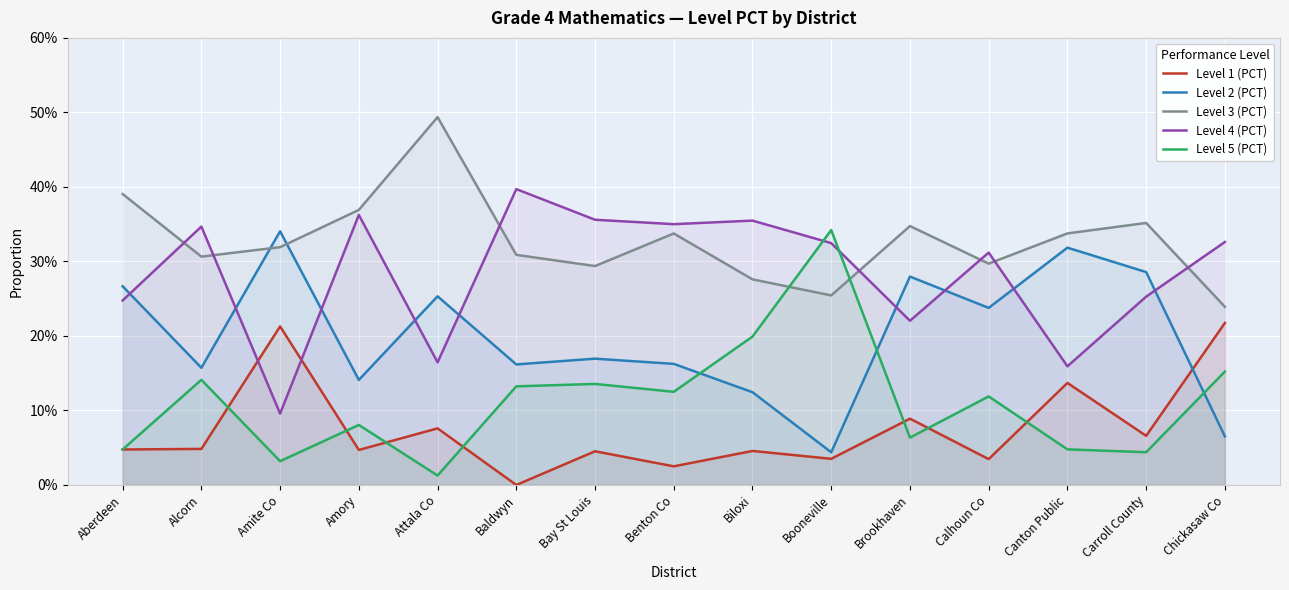

List the labels in order of Level 2 (PCT) value, largest first.

Amite Co, Canton Public, Carroll County, Brookhaven, Aberdeen, Attala Co, Calhoun Co, Bay St Louis, Benton Co, Baldwyn, Alcorn, Amory, Biloxi, Chickasaw Co, Booneville